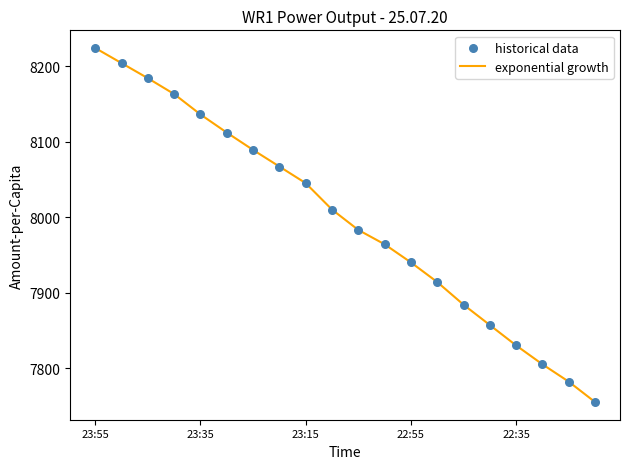

What is the minimum value shown in the chart?

7755